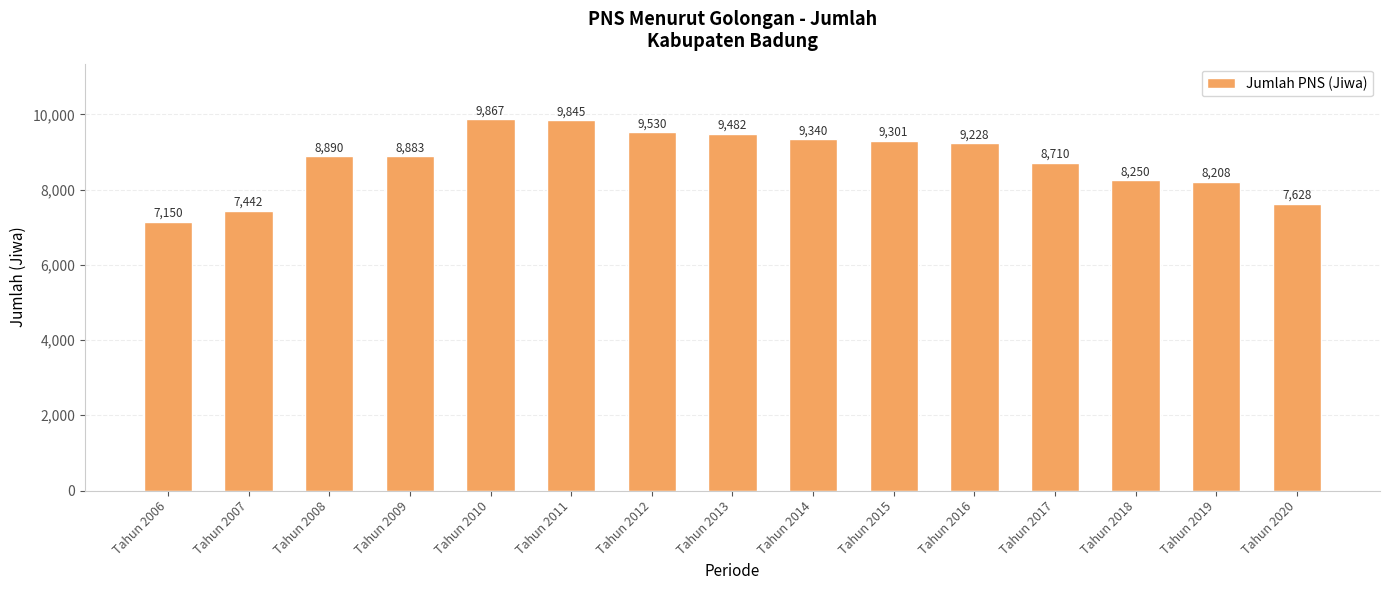

List the labels in order of value, smallest first.

Tahun 2006, Tahun 2007, Tahun 2020, Tahun 2019, Tahun 2018, Tahun 2017, Tahun 2009, Tahun 2008, Tahun 2016, Tahun 2015, Tahun 2014, Tahun 2013, Tahun 2012, Tahun 2011, Tahun 2010